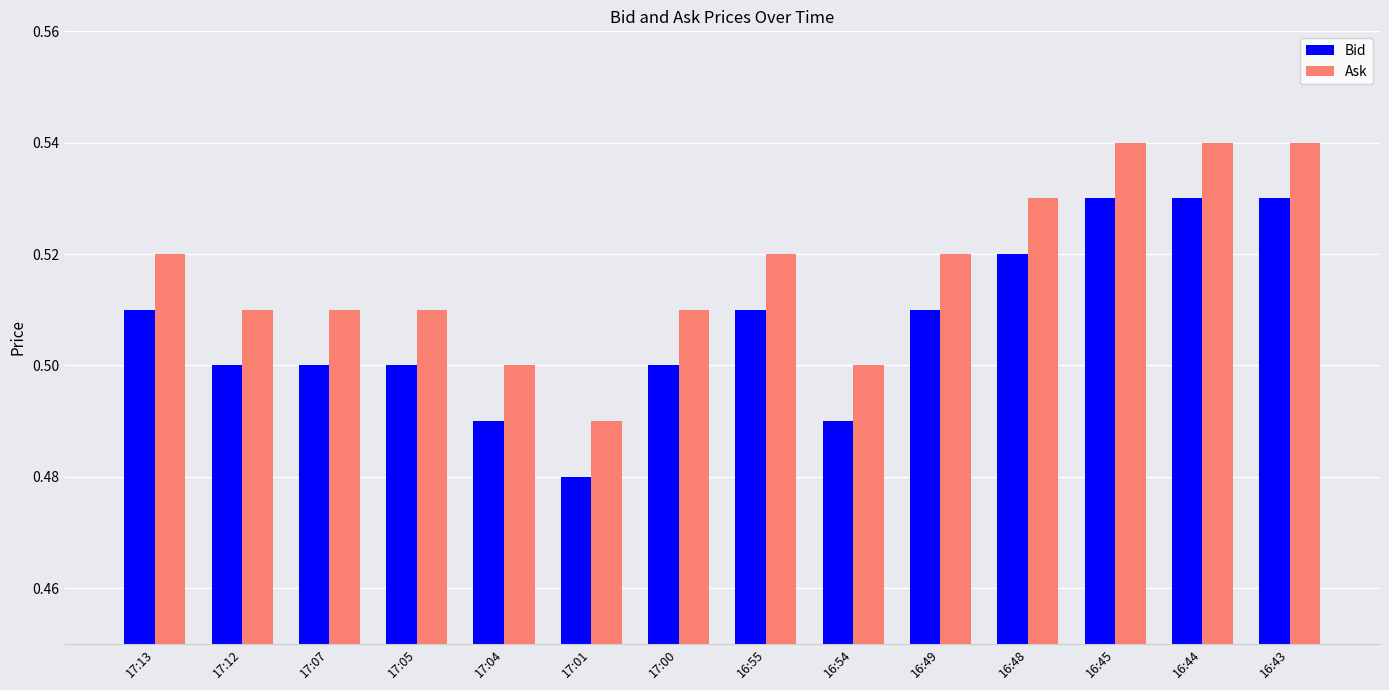

Where is Bid nearest to the value 0?

17:01